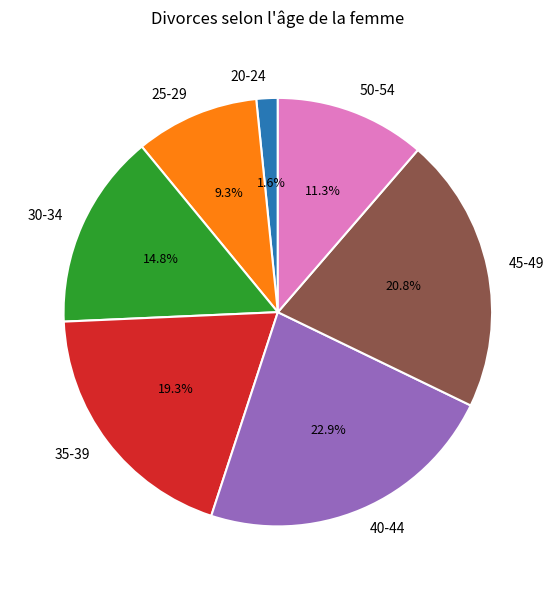

Which category has the biggest portion of the pie?

40-44